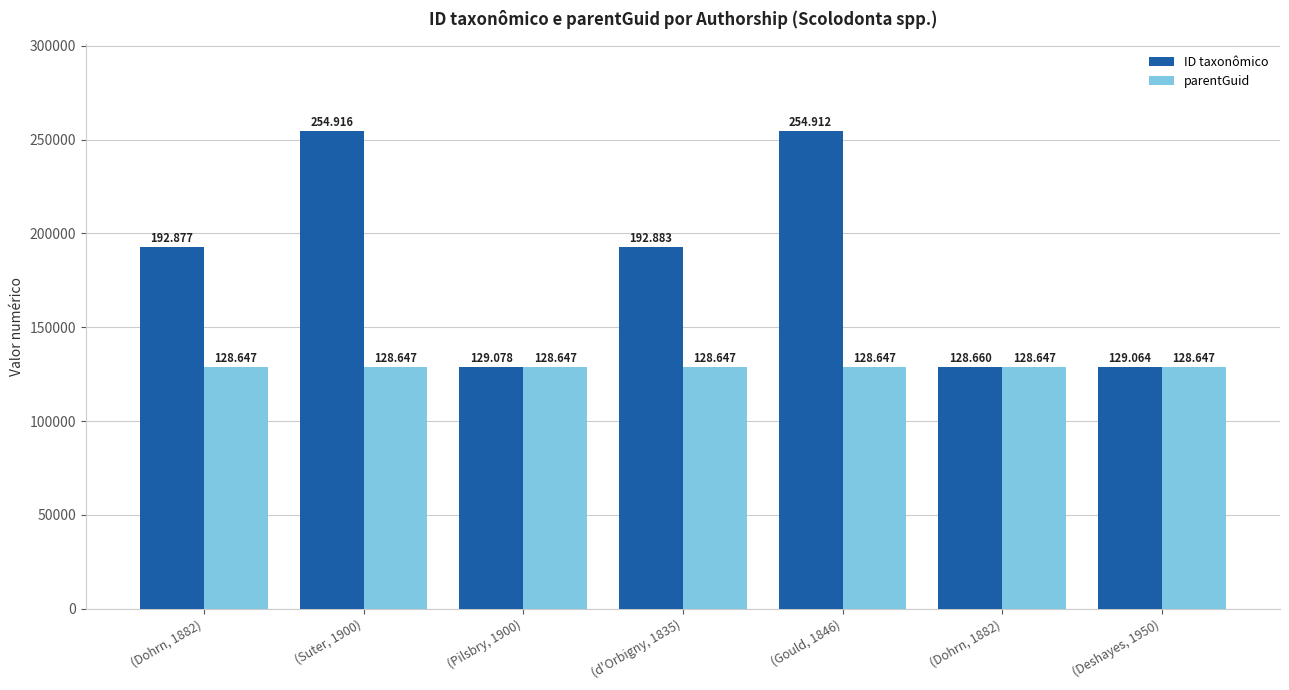

Which series has the largest total across all categories?

ID taxonômico